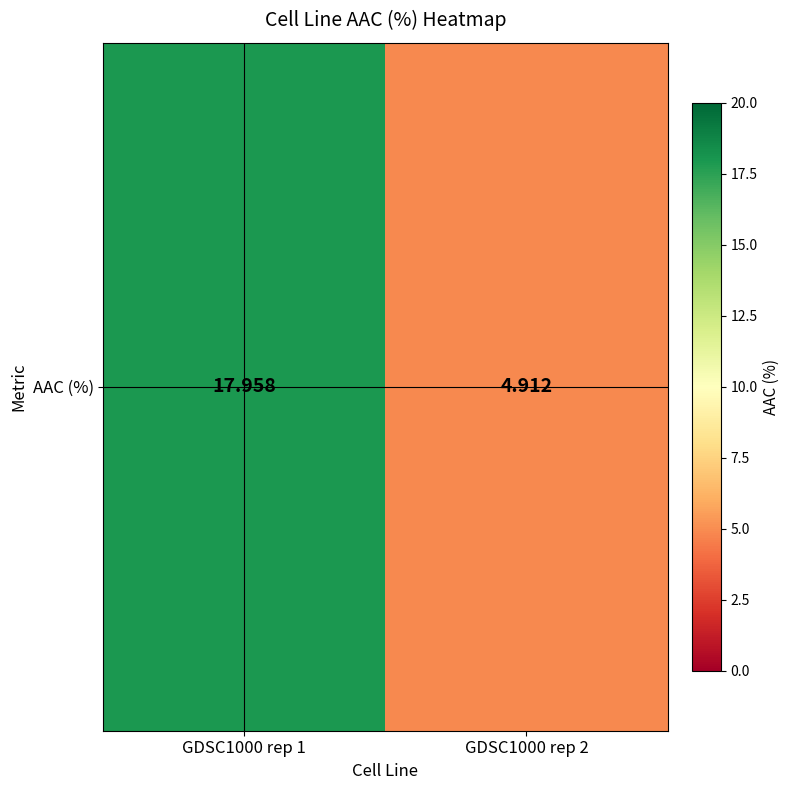

What is the sum of the values at GDSC1000 rep 1 and GDSC1000 rep 2?

22.9